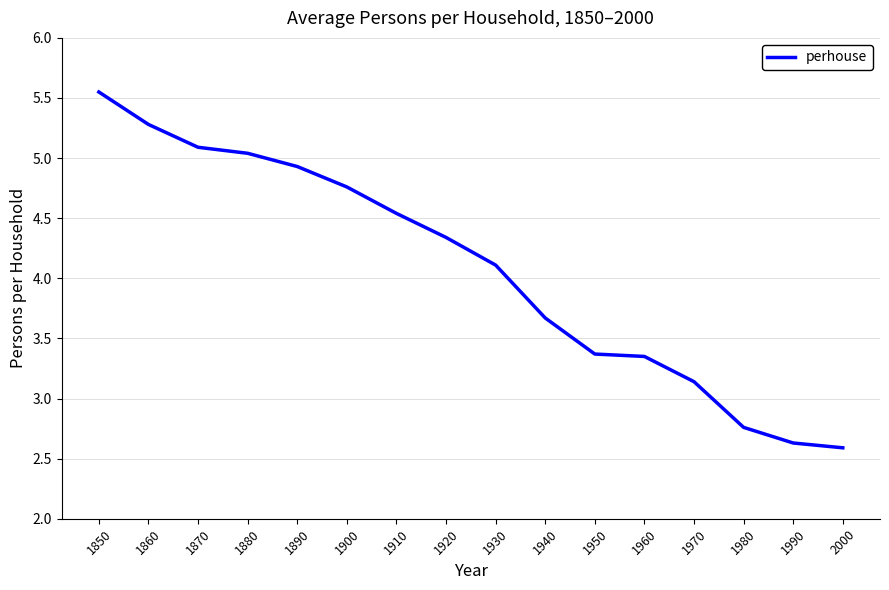

What is the difference between the maximum and minimum values?

3.0